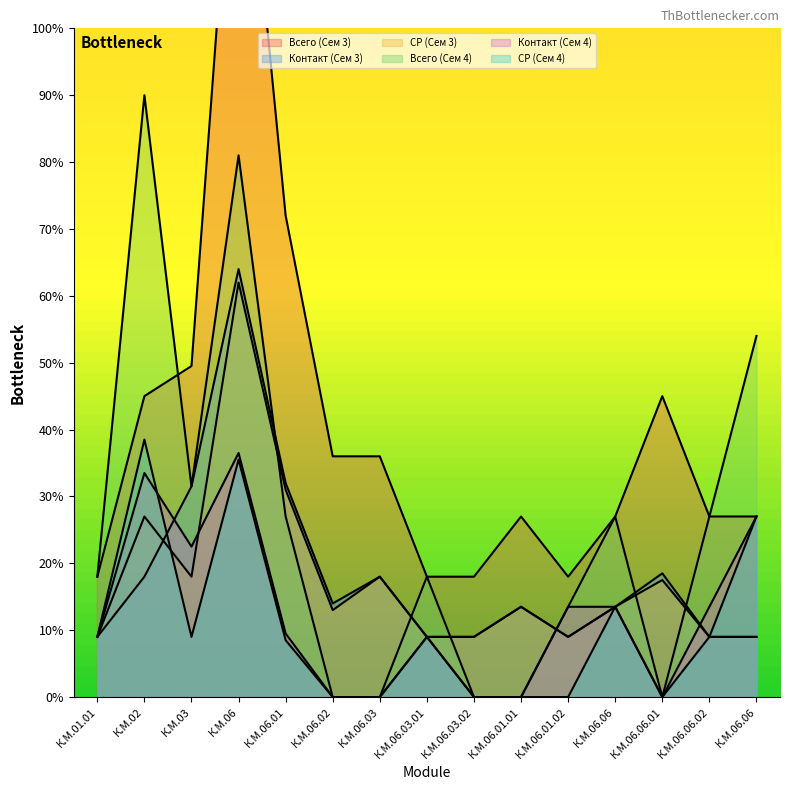

In Контакт (Сем 3), how many points are higher than both neighbors (excluding endpoints)?

4